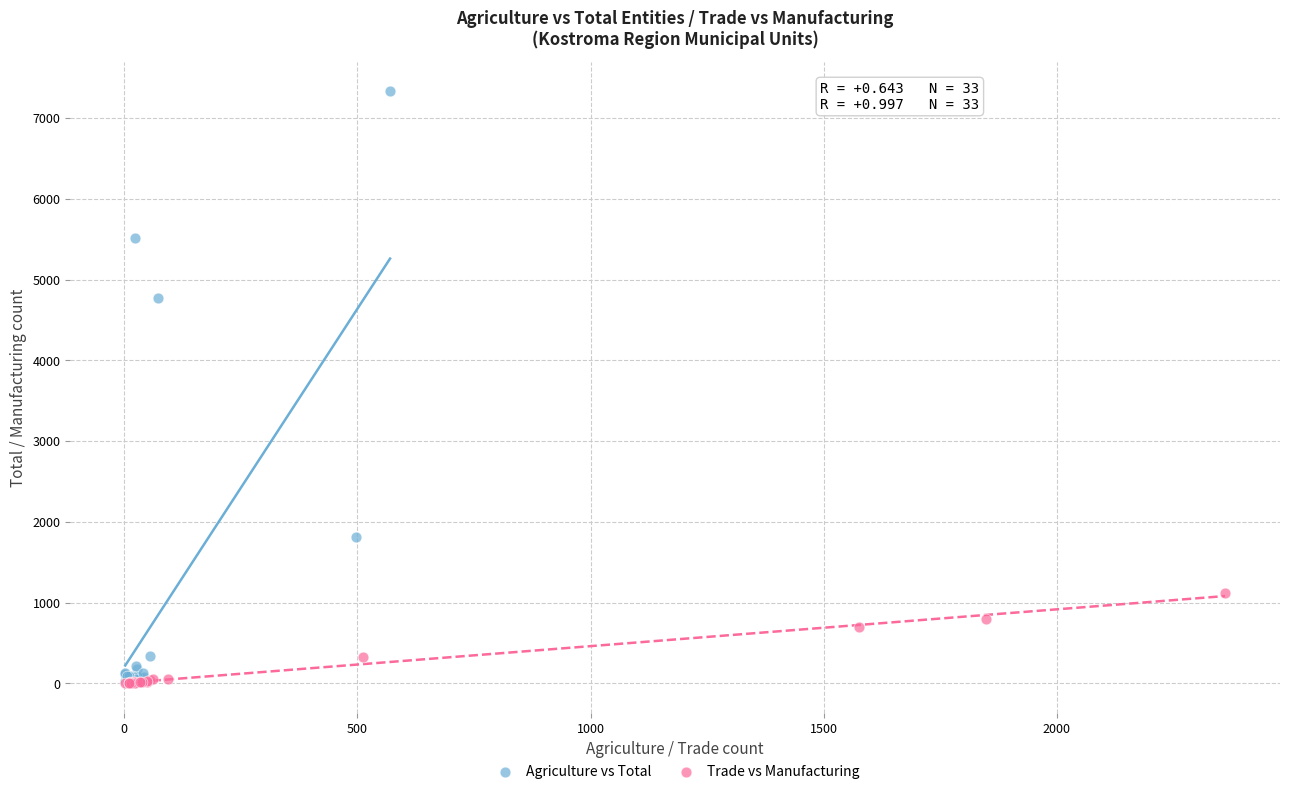

What are all the series names shown in the legend?

Agriculture vs Total, Trade vs Manufacturing